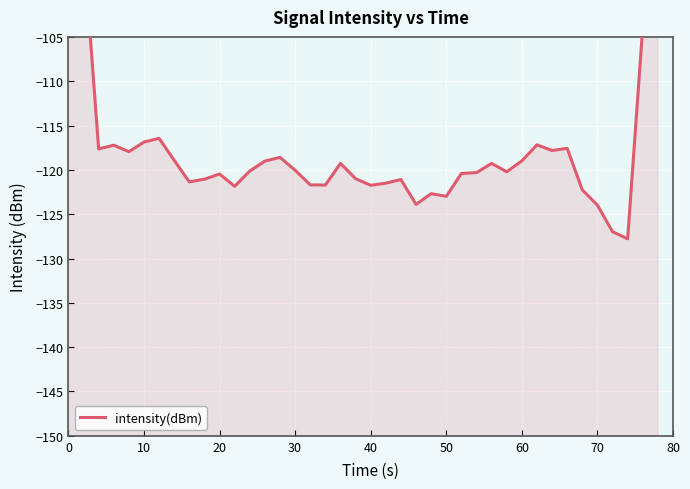

How many categories are shown in the chart?

40